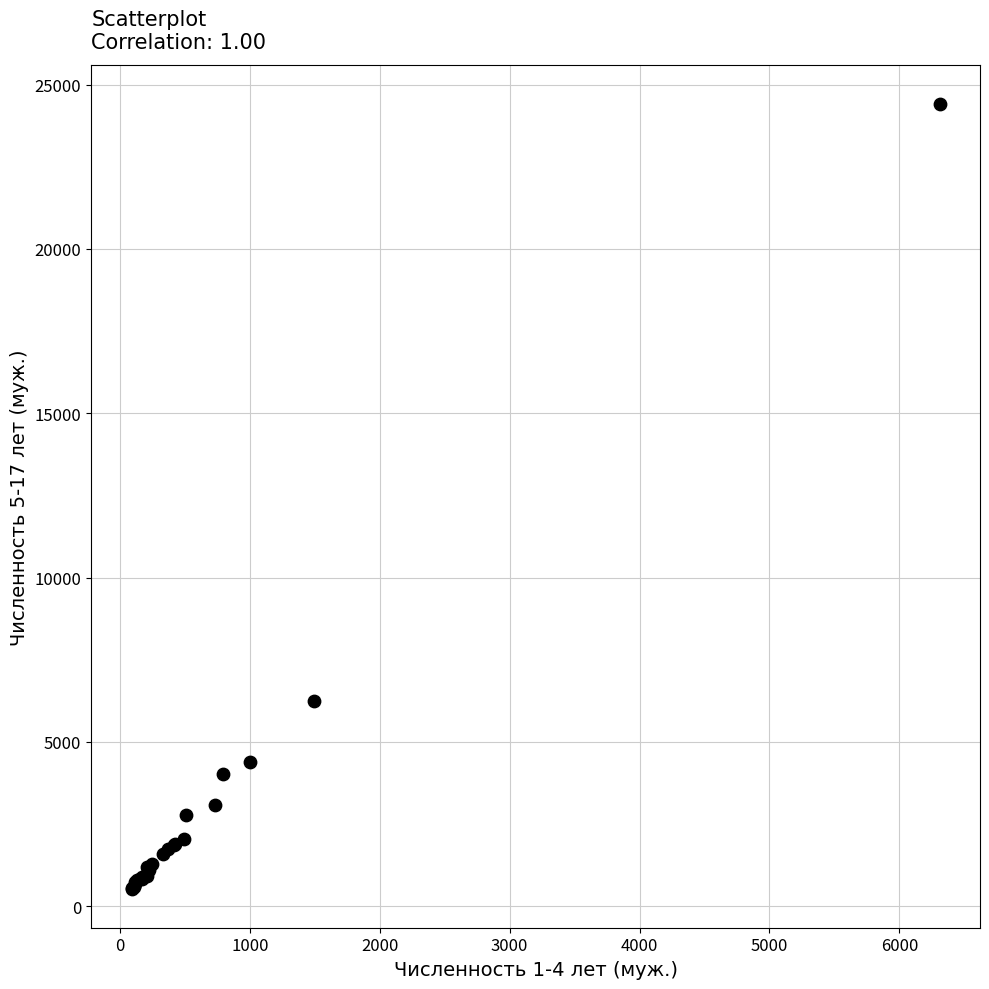

What Y value in the scatter plot is closest to 12474?

6259